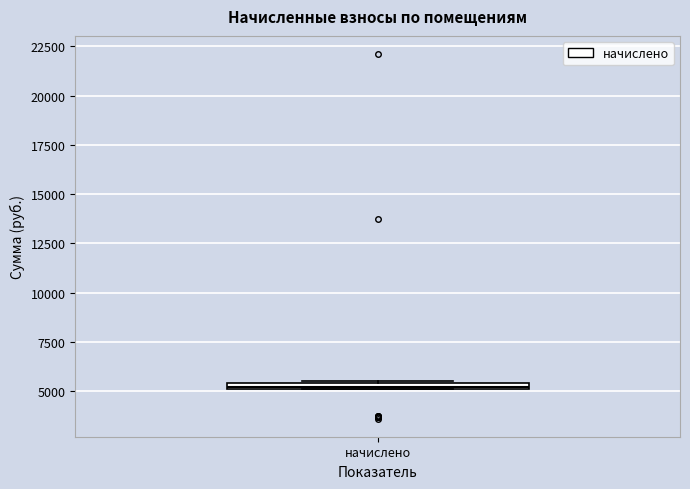

Where is the lower edge of the box for начислено on the y-axis? The values are not printed on the chart, so give them approximately, as read against the axis.

5000